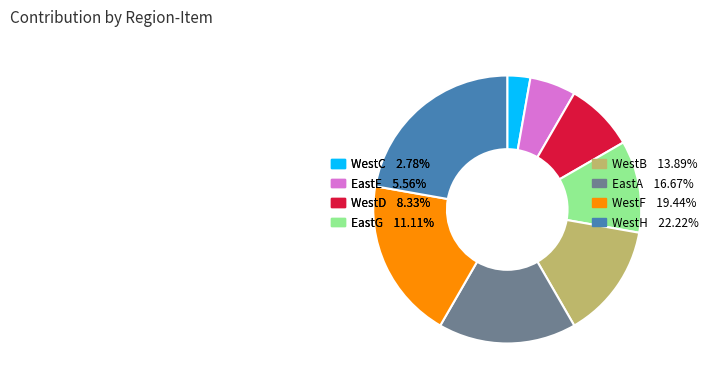

Approximately how many times larger is the value at WestC compared to WestH?

0.1